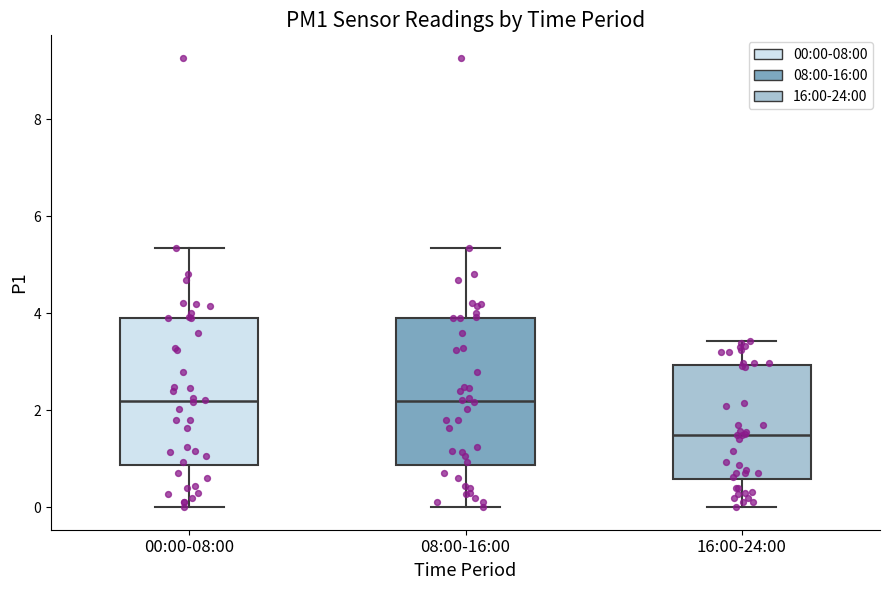

Reading left to right, read every box against the y-axis: the position of its median line, the range the box covers, and the ends of its whiskers. The values are not printed on the chart, so give them approximately, as read against the axis.

00:00-08:00: median 2.2, box 0.8 to 4.0, whiskers 0.0 to 5.4
08:00-16:00: median 2.2, box 0.8 to 4.0, whiskers 0.0 to 5.4
16:00-24:00: median 1.6, box 0.6 to 3.0, whiskers 0.0 to 3.4